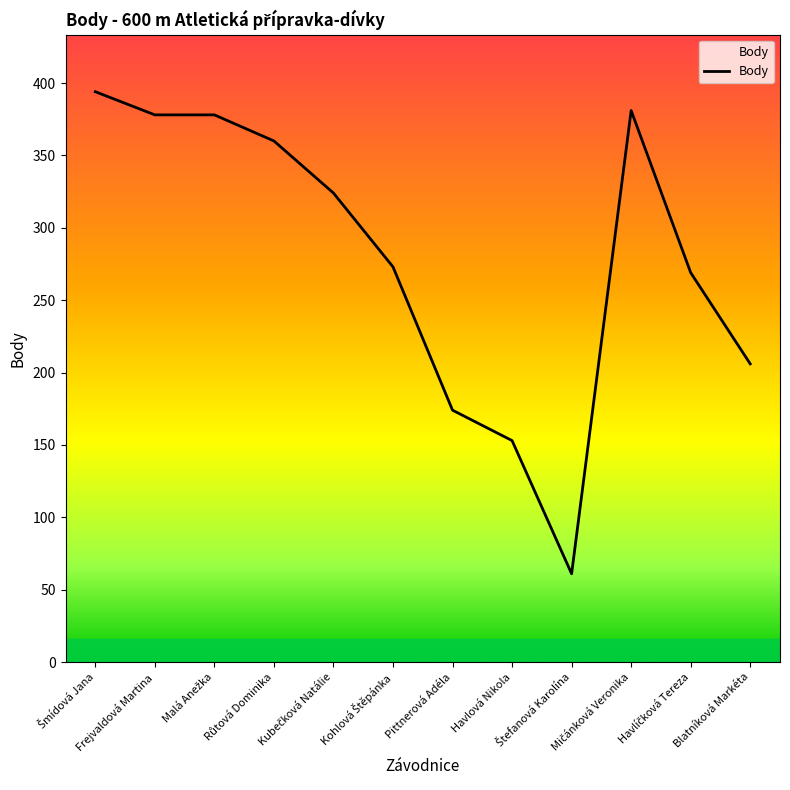

Reading left to right, extract all data points from this chart.

394	378	378	360	324	273	174	153	61	381	269	206